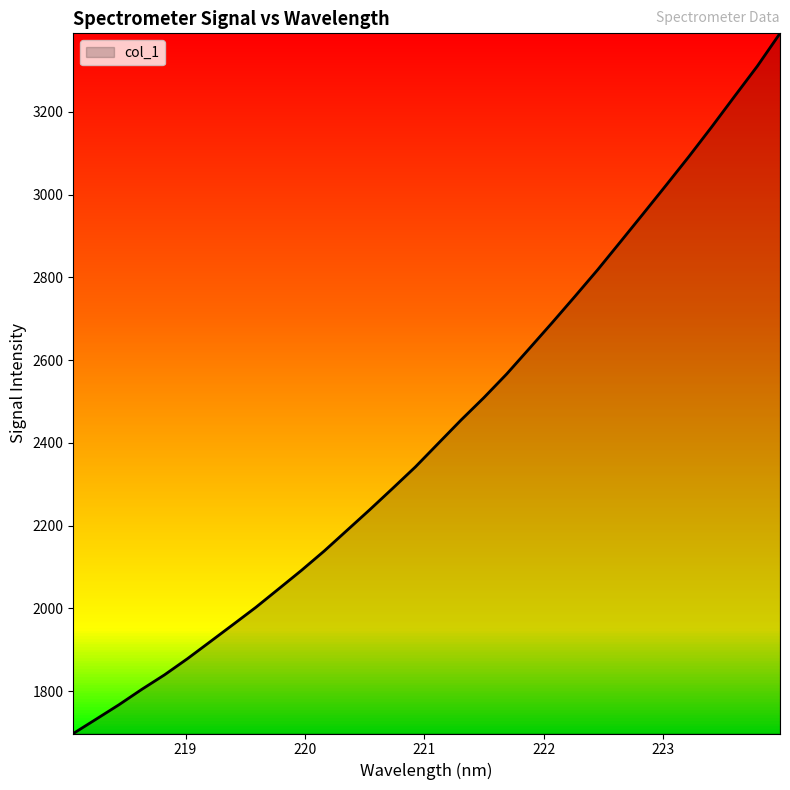

What is the maximum value shown in the chart?

3390.1